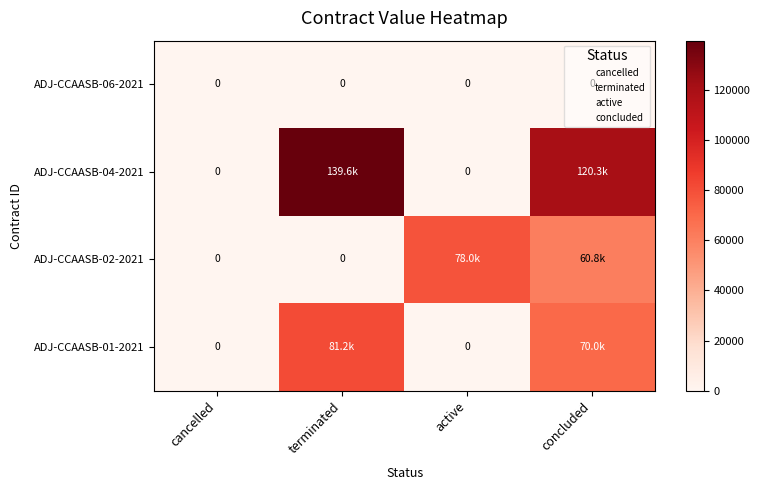

Between cancelled and concluded, which is larger?

cancelled